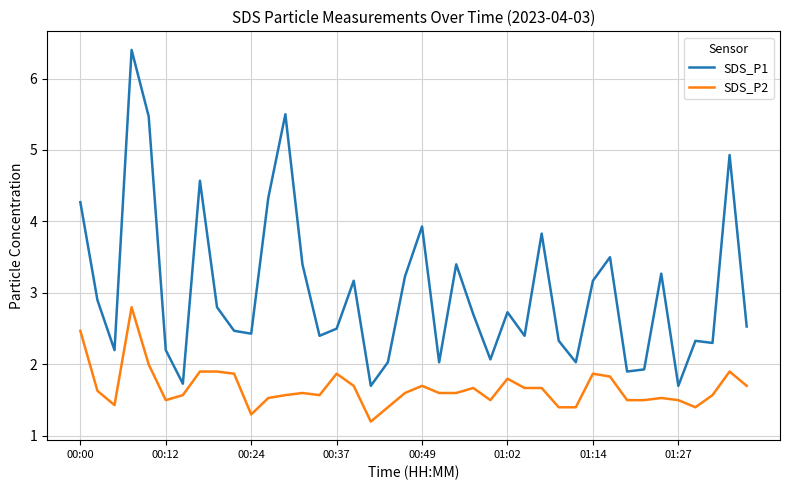

True or false: SDS_P2 and SDS_P1 cross at least once.

False